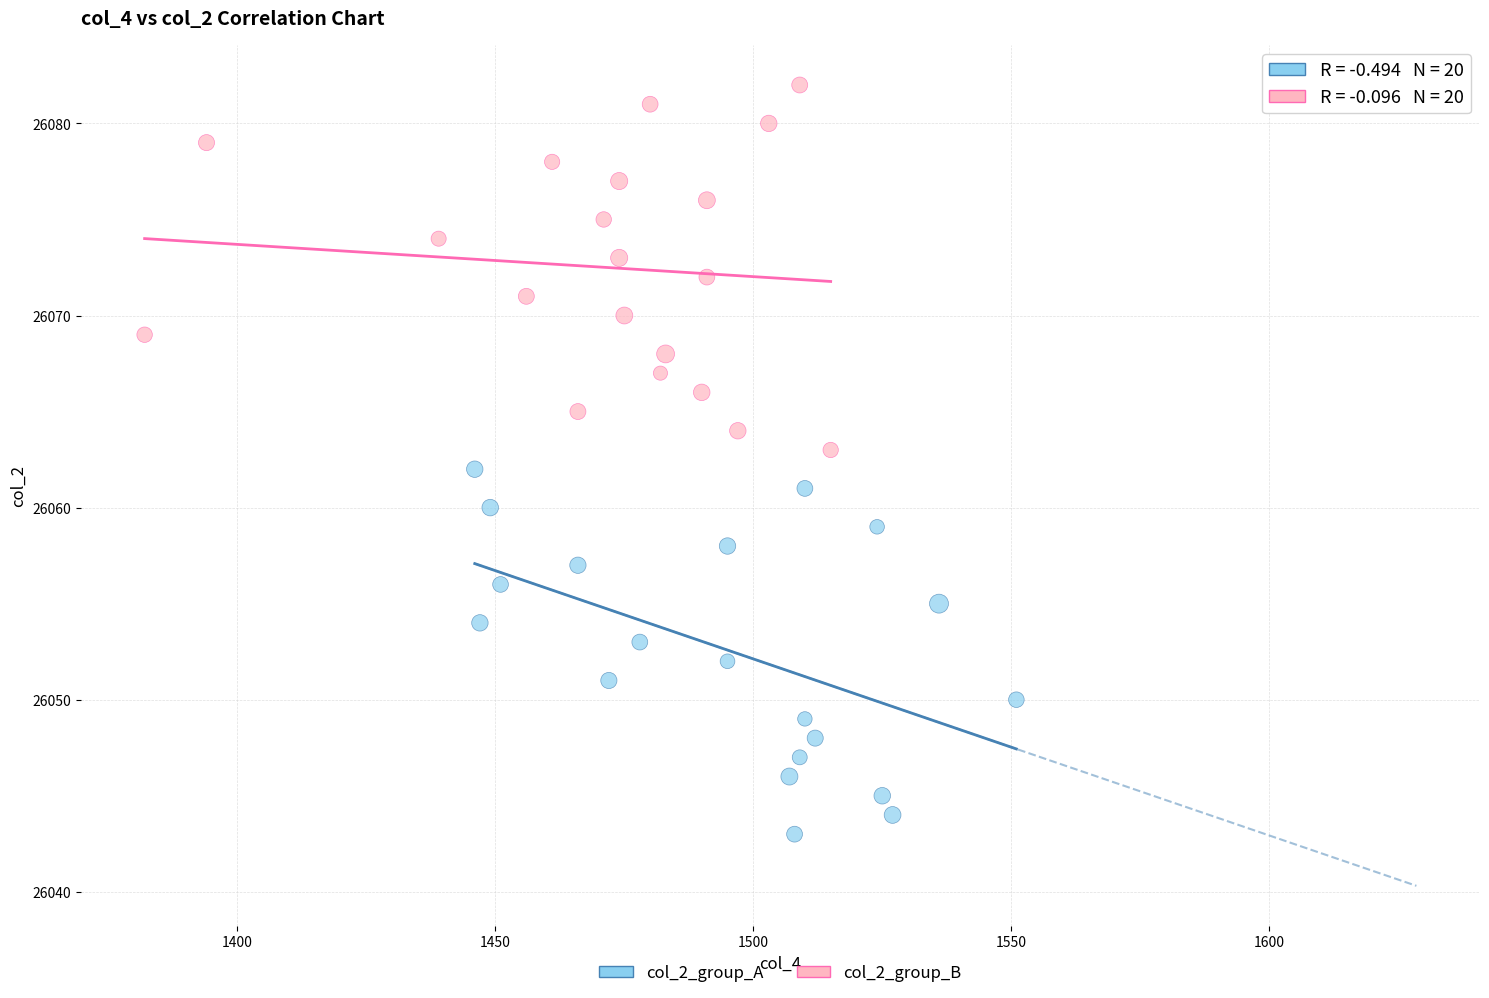

Which series contains the highest Y value?

col_2_group_B